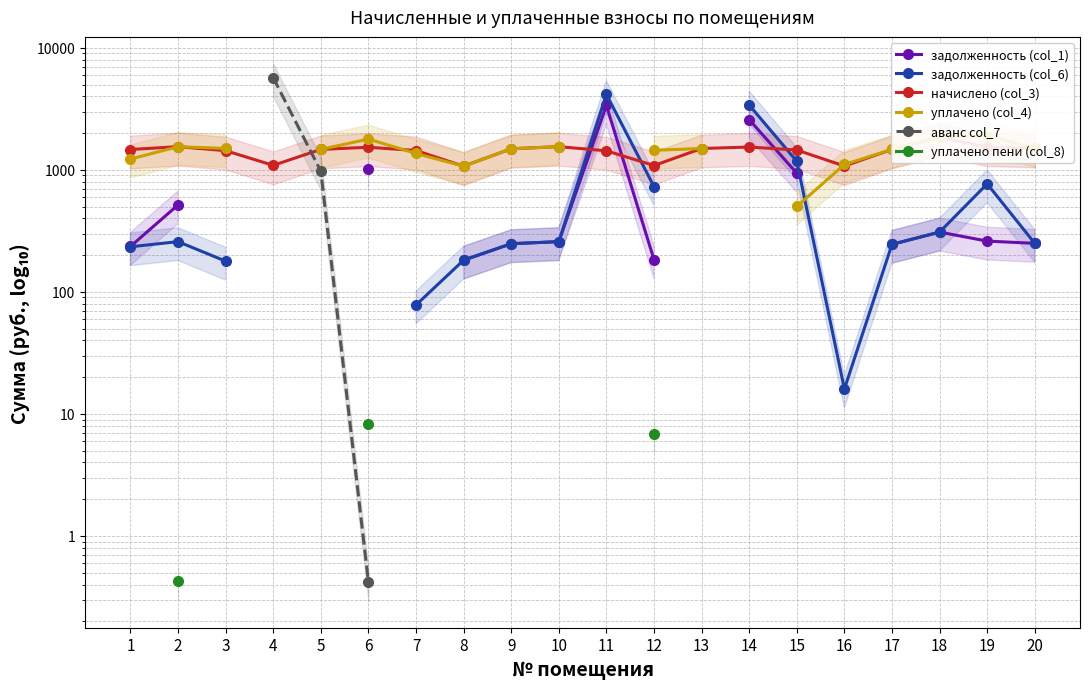

What is the value of the уплачено (col_4) point at the 7th from the left?

1361.0